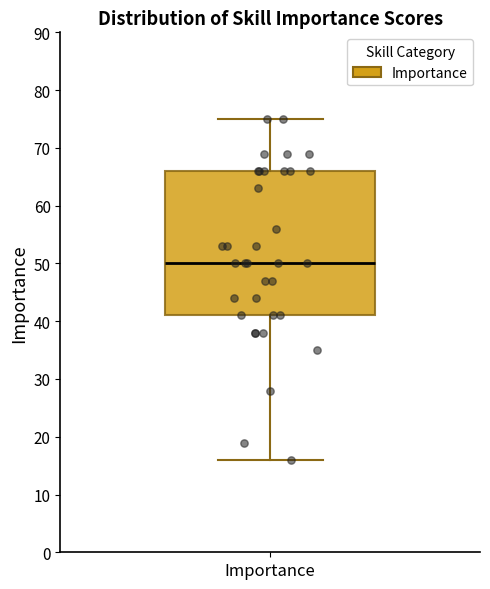

Transcribe this box plot: give where the median line is, the range the box spans, and where the two whiskers end, as read against the y-axis. The values are not printed on the chart, so give them approximately, as read against the axis.

median 50, box 41 to 66, whiskers 16 to 75